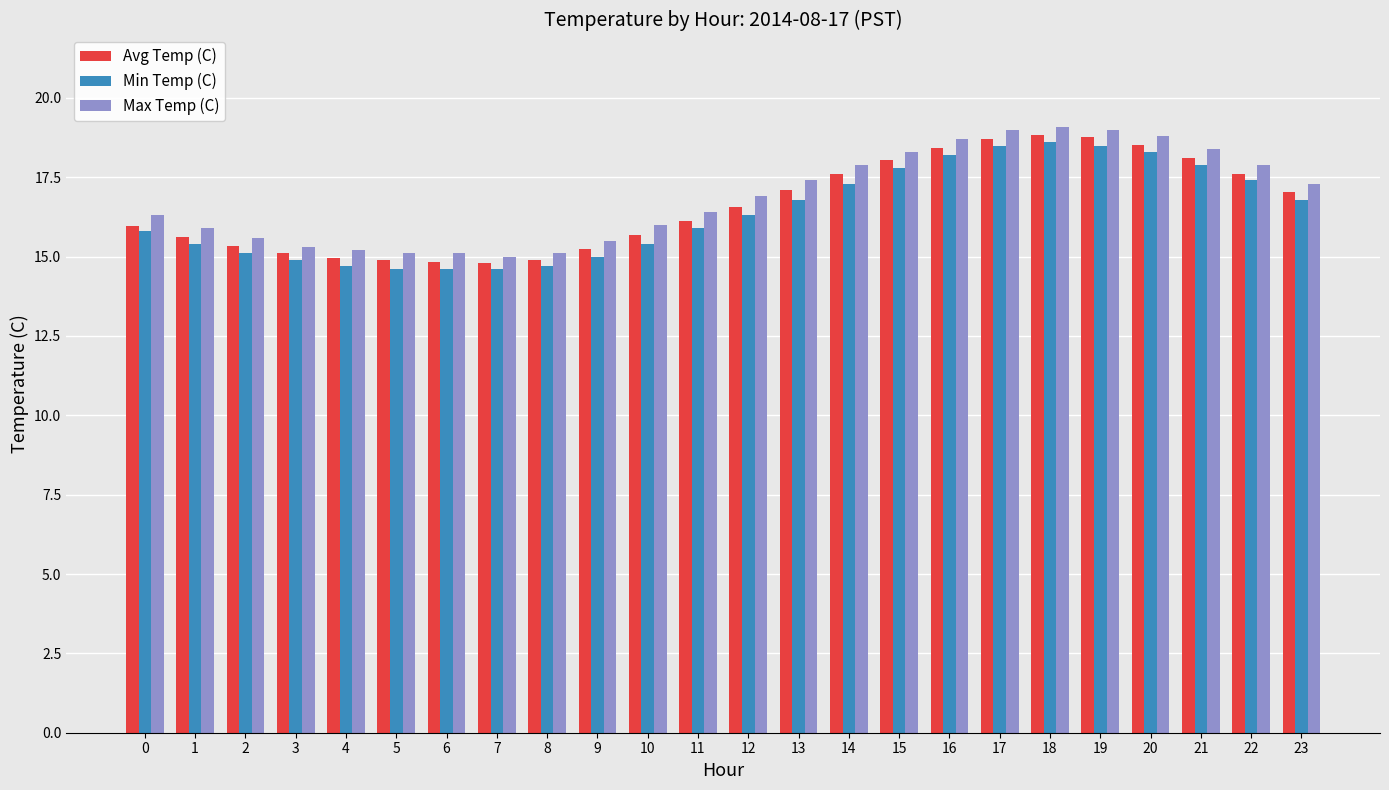

At how many categories does at least one series exceed 17?

11